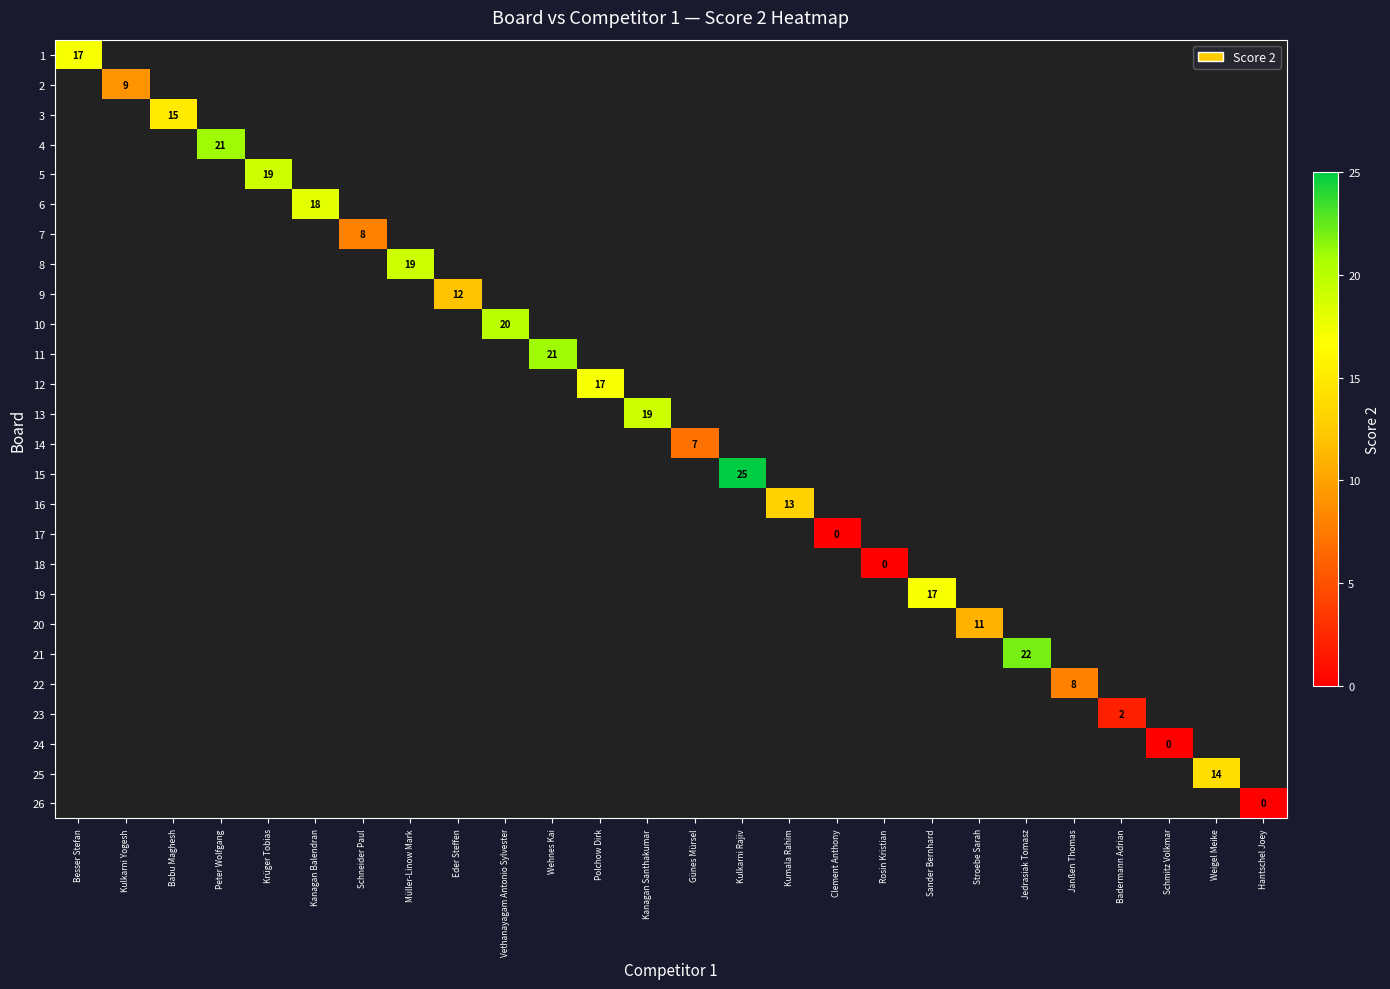

The 8 series shows -1 at Kanagan Balendran. True or false?

True